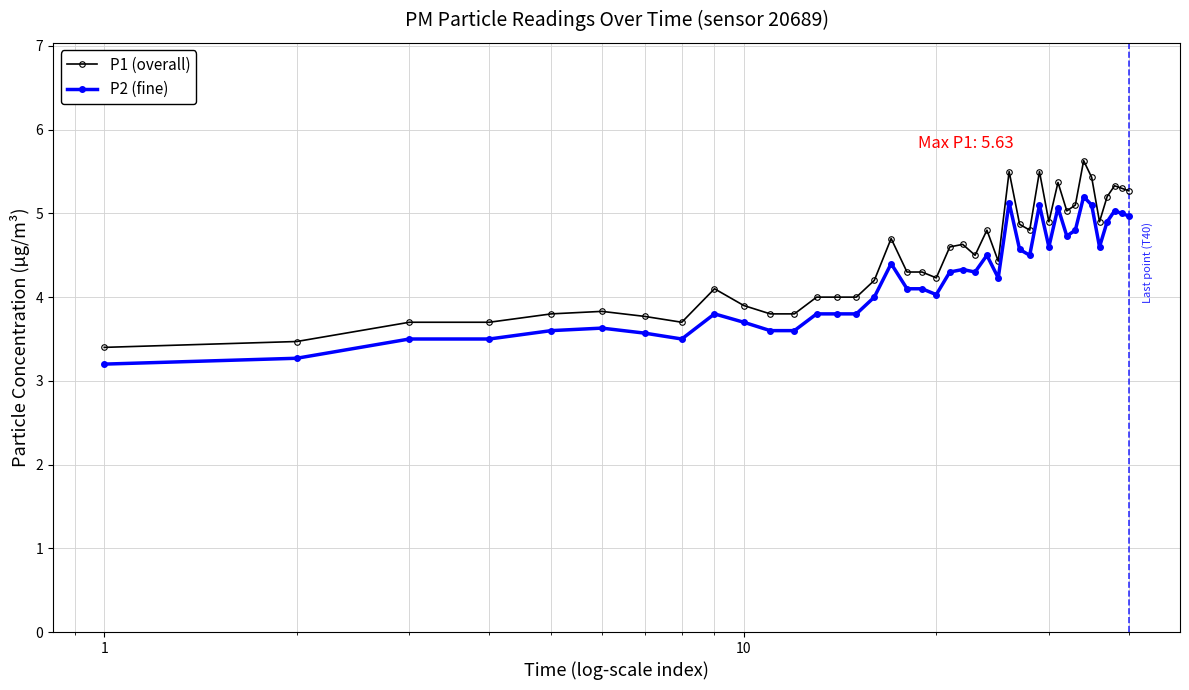

True or false: P1 (overall) has more than 1 points higher than both neighbors.

True